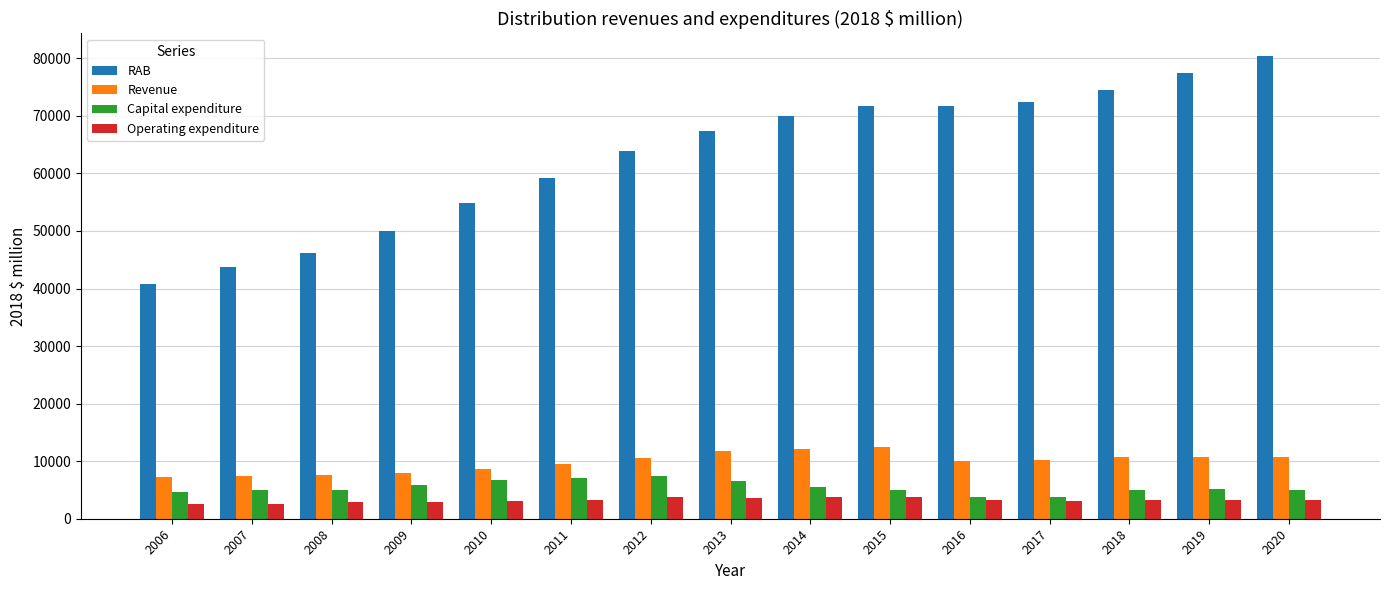

Which series has the widest spread of values?

RAB